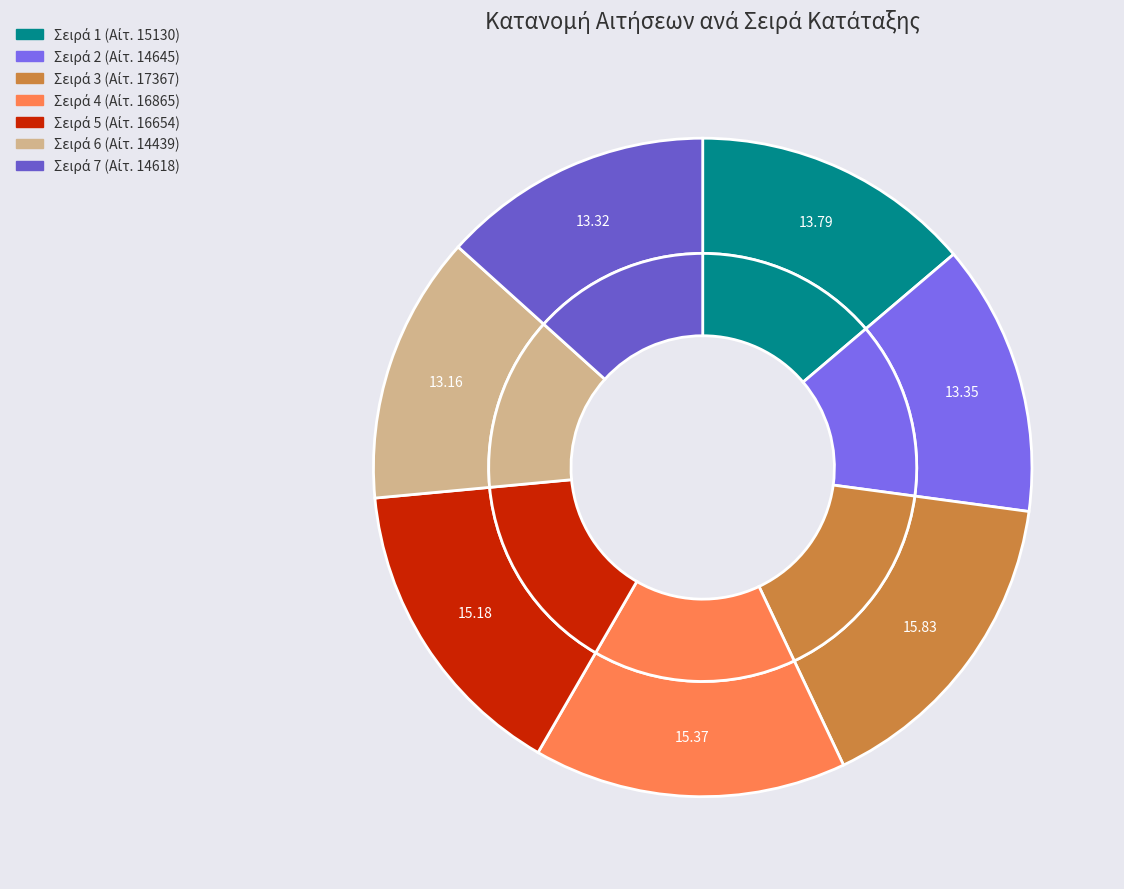

Which slice is the smallest?

6